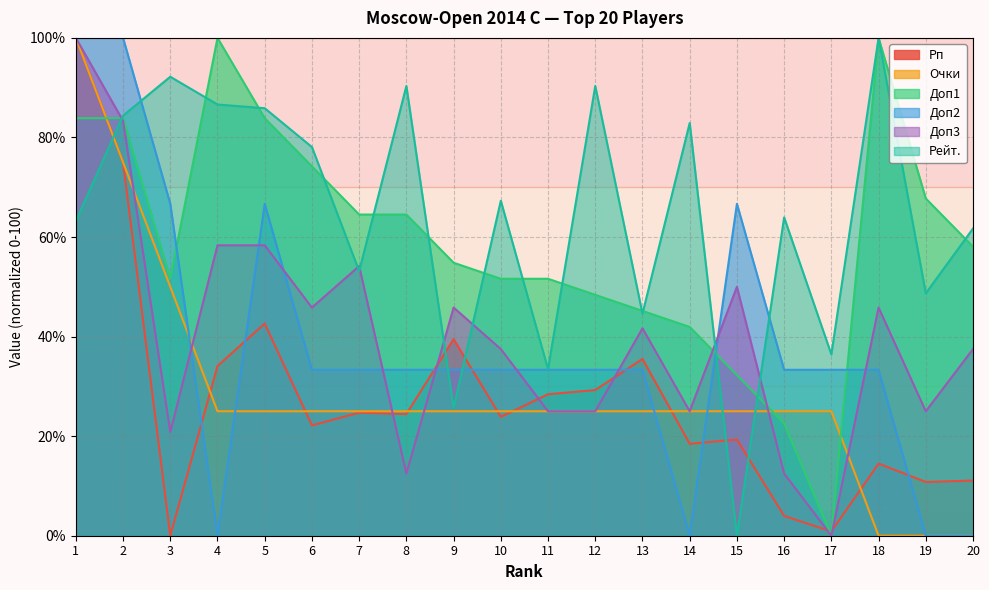

What is the difference between the maximum and minimum values in the Рп series?

100.0